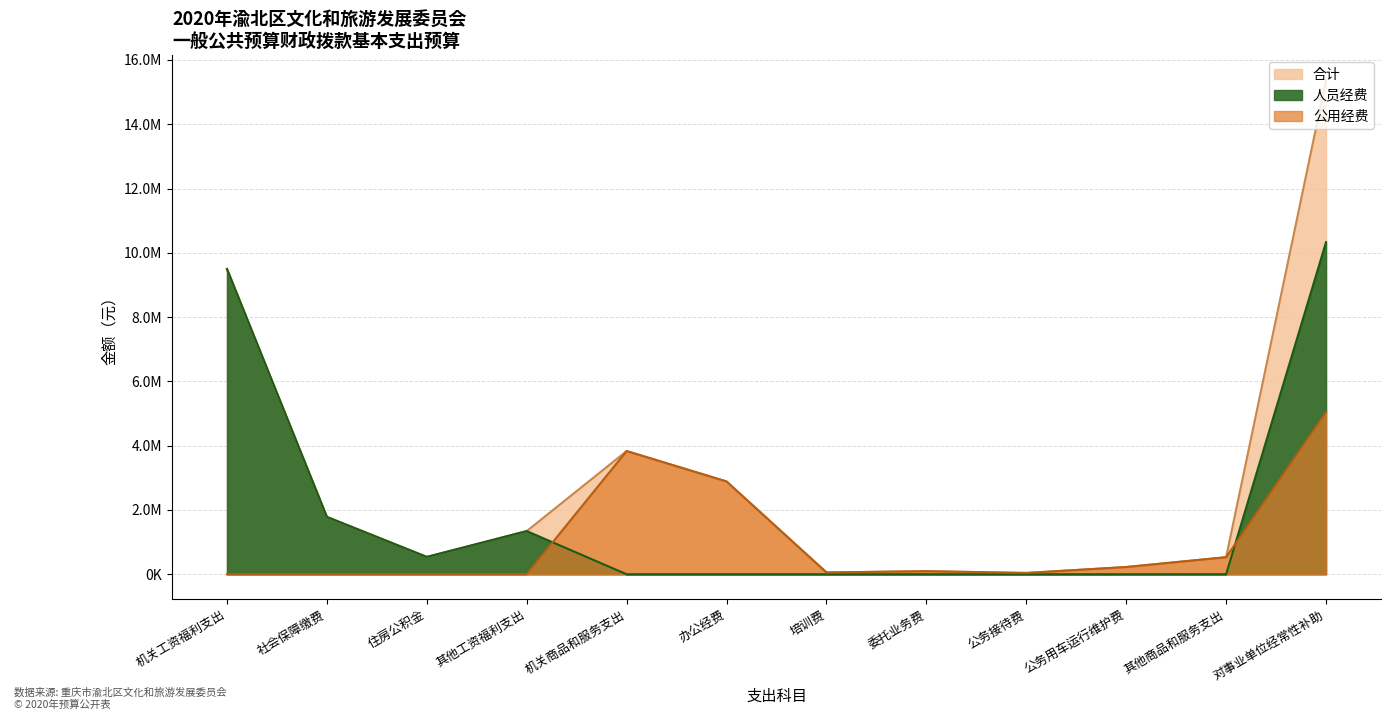

At how many categories does at least one series exceed 10575004?

1